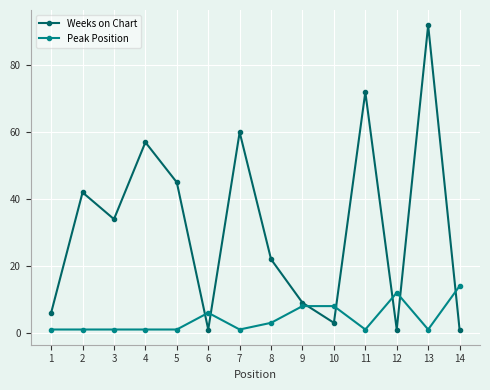

Reading left to right, extract all data points from this chart.

Weeks on Chart: 1=6	2=42	3=34	4=57	5=45	6=1	7=60	8=22	9=9	10=3	11=72	12=1	13=92	14=1
Peak Position: 1=1	2=1	3=1	4=1	5=1	6=6	7=1	8=3	9=8	10=8	11=1	12=12	13=1	14=14